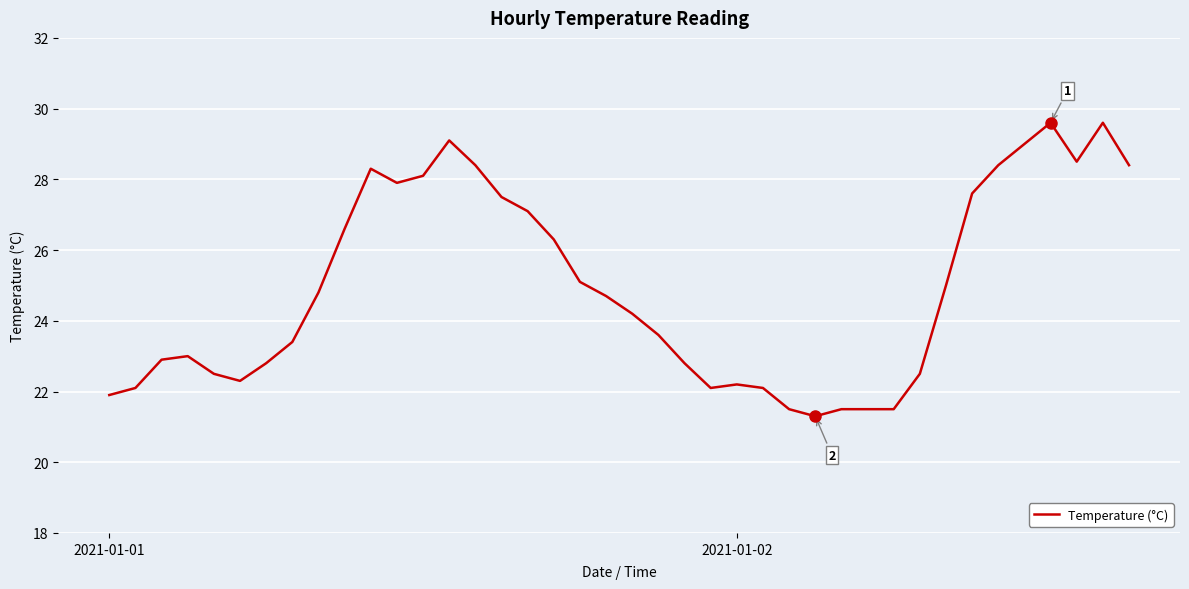

What is the difference between the maximum and minimum values?

8.3